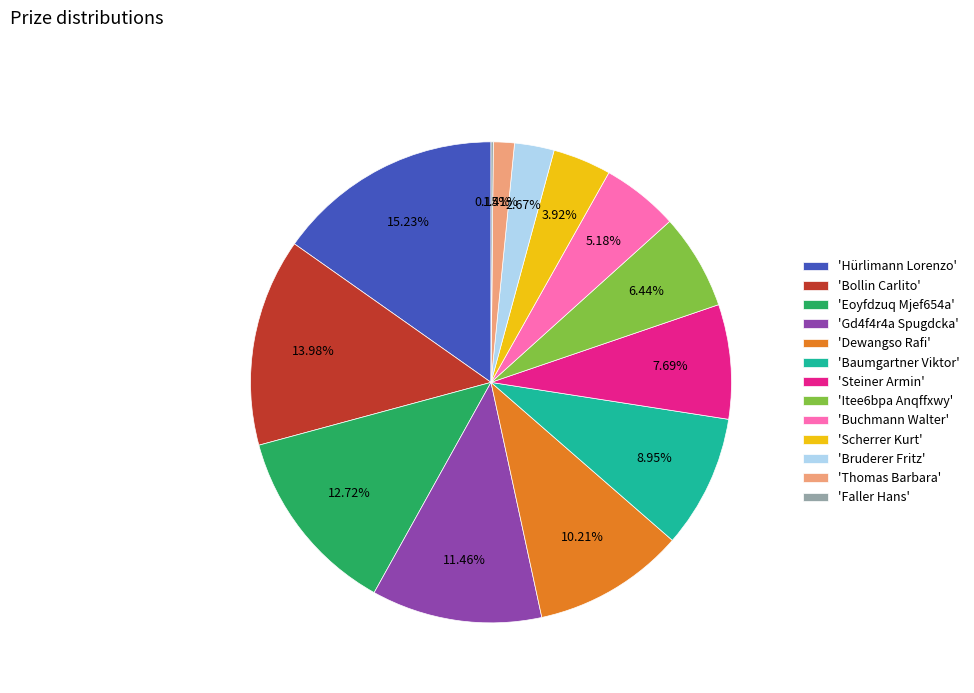

Is there a majority slice in this chart?

No